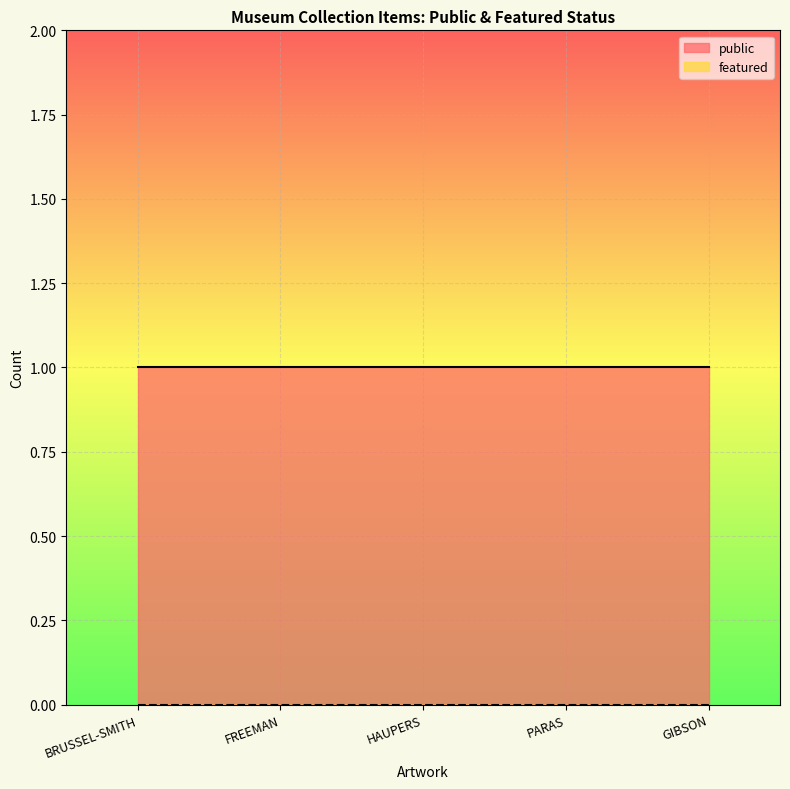

Which series has the largest total across all categories?

public